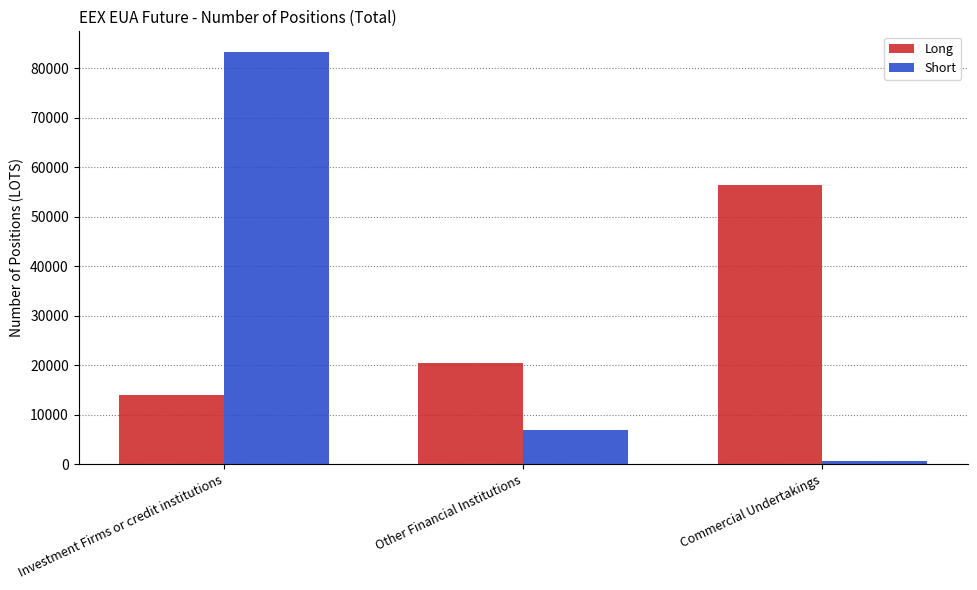

What is the highest value of the Short series?

83300